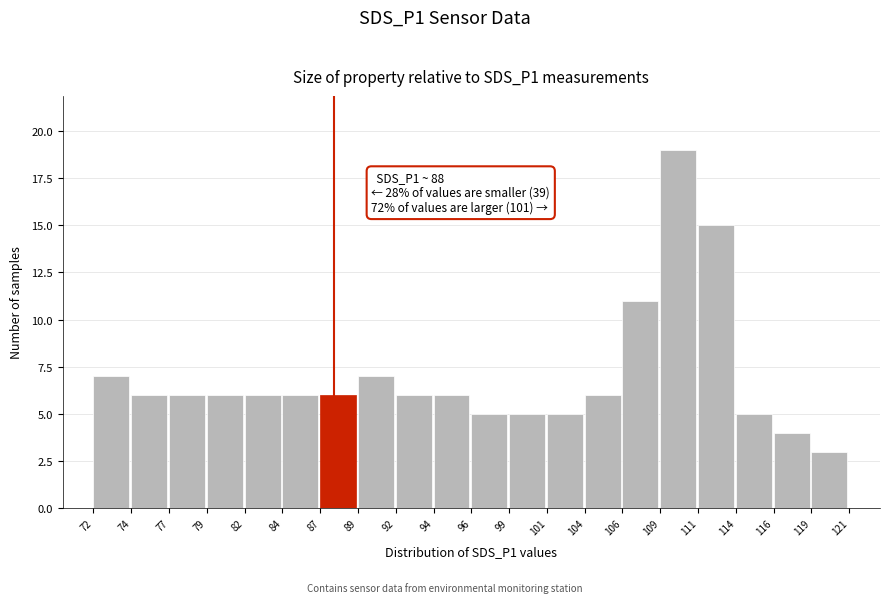

Reading left to right, what are all the values shown in this chart?

7	6	6	6	6	6	6	7	6	6	5	5	5	6	11	19	15	5	4	3